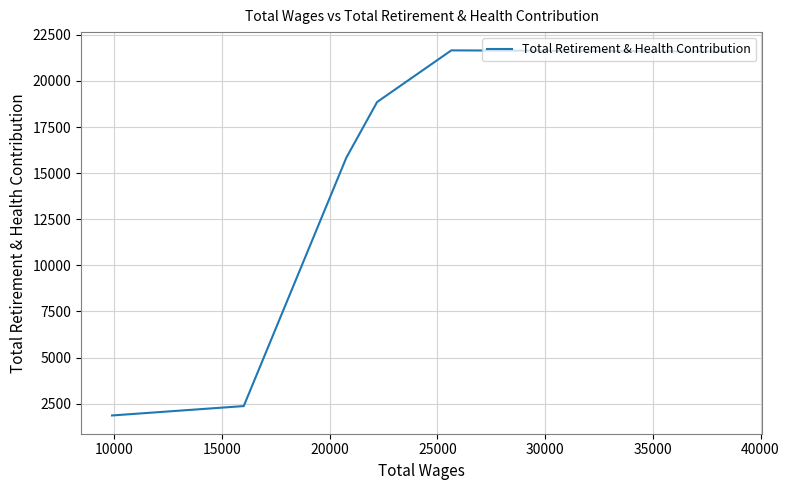

At which label is the value closest to 11759?

20000